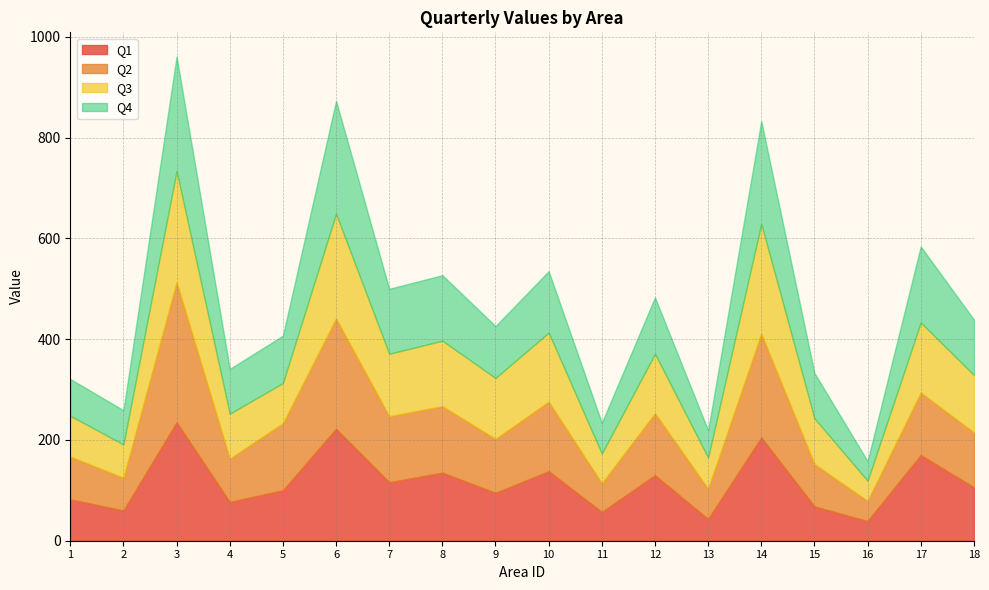

What is the smallest value displayed?

39